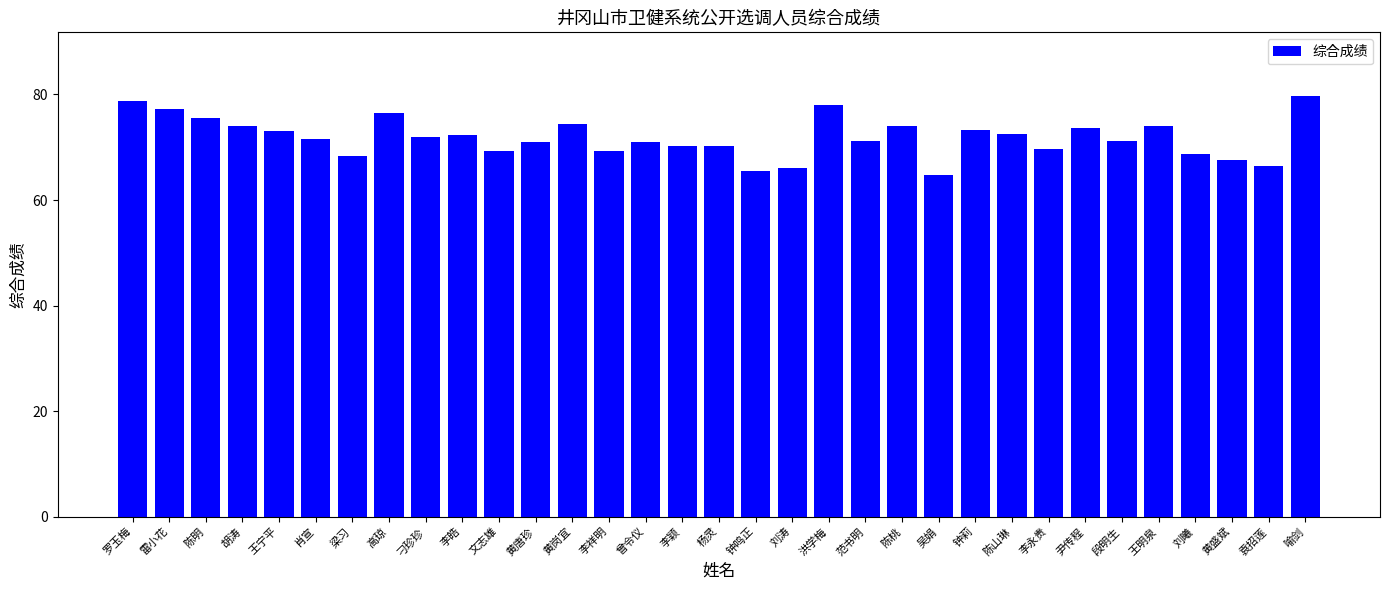

What is the sum of the values at 尹传程 and 王宁平?

146.8